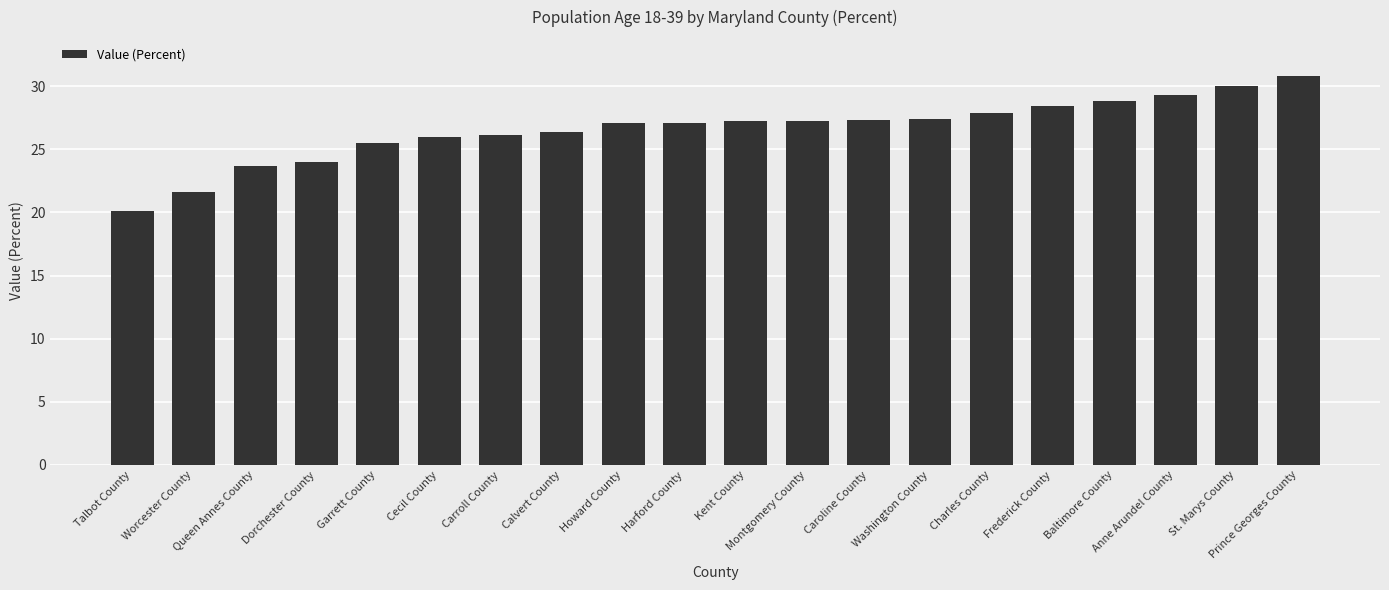

What is the greatest value displayed?

30.8